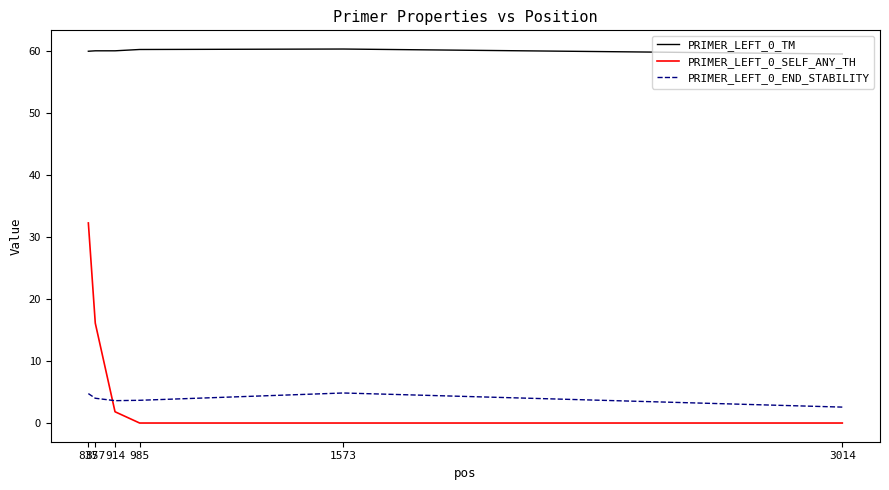

What are all the series names shown in the legend?

PRIMER_LEFT_0_TM, PRIMER_LEFT_0_SELF_ANY_TH, PRIMER_LEFT_0_END_STABILITY